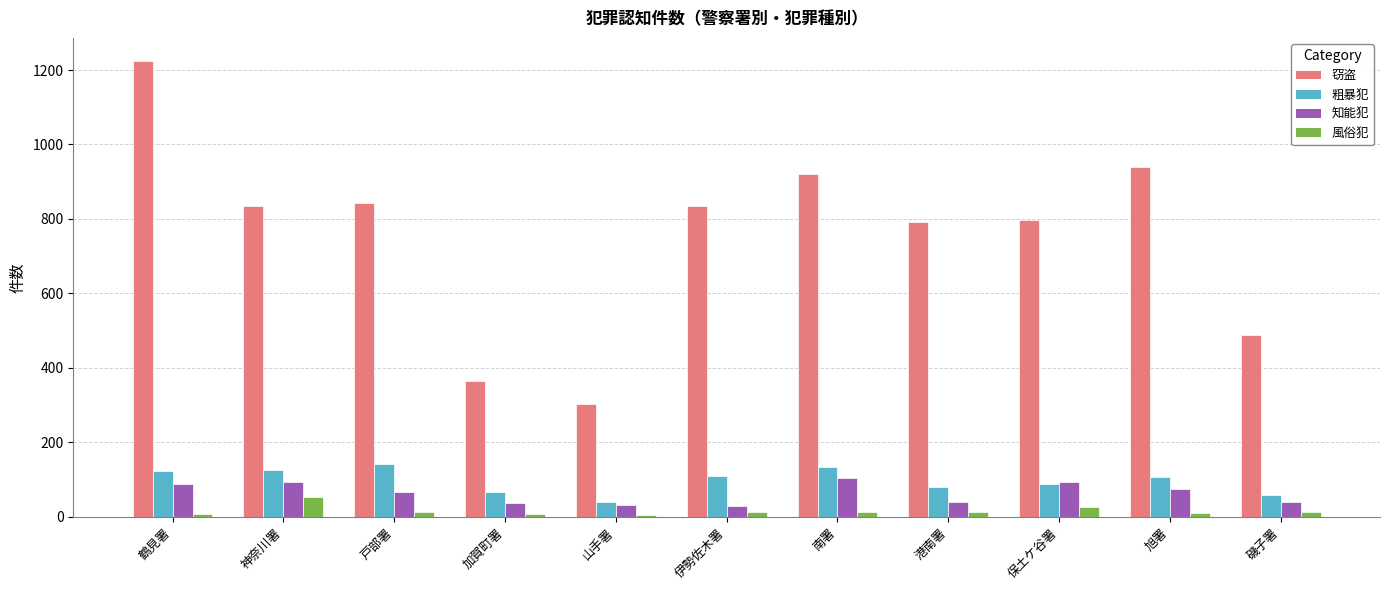

At 戸部署, list the series in order from smallest to largest.

風俗犯, 知能犯, 粗暴犯, 窃盗